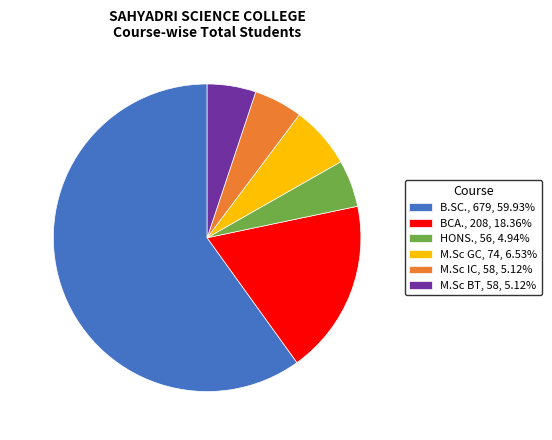

What is the ratio of the value at BCA., 208, 18.36% to the value at M.Sc IC, 58, 5.12%?

3.6